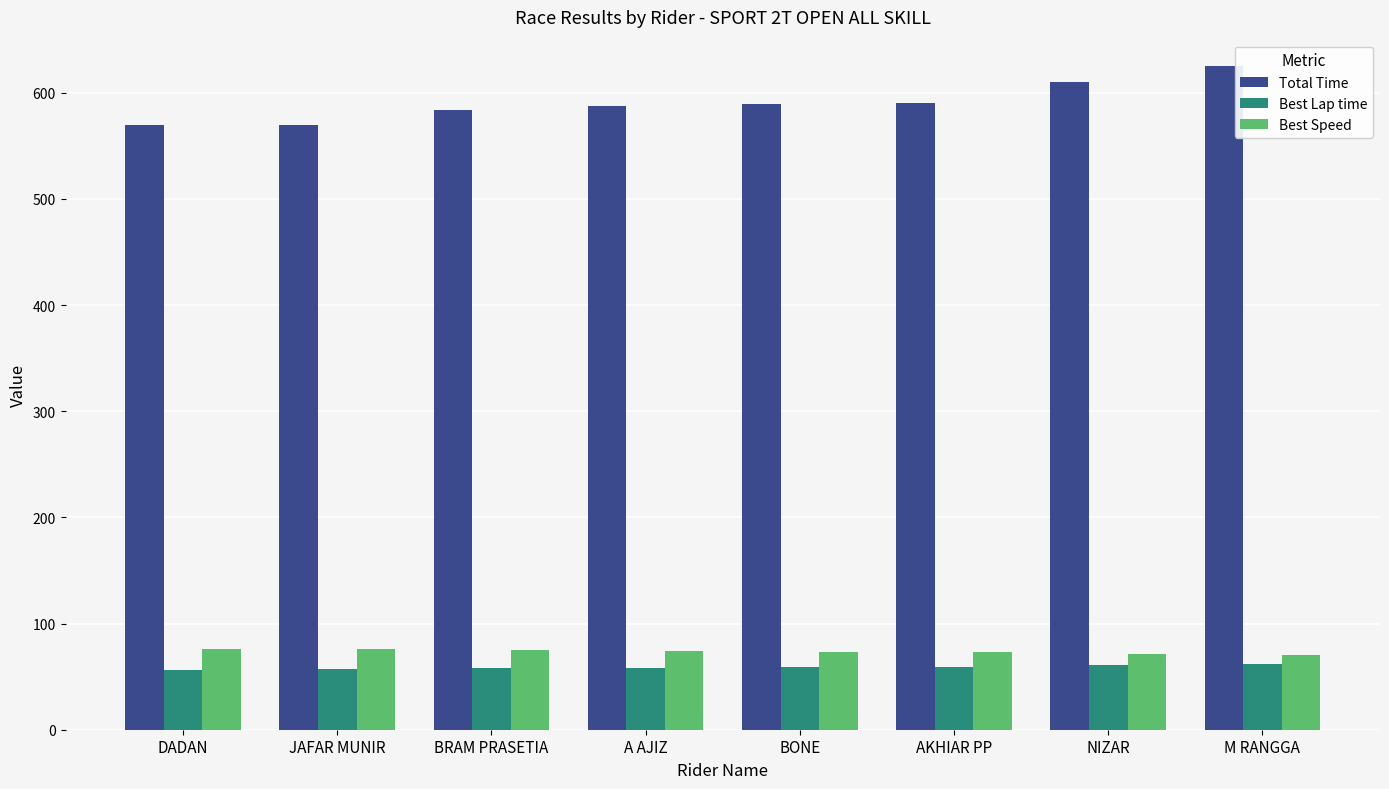

Which series has the largest total across all categories?

Total Time